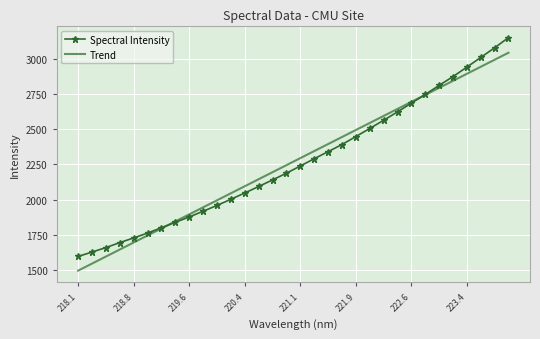

What is the maximum value shown in the chart?

3150.6